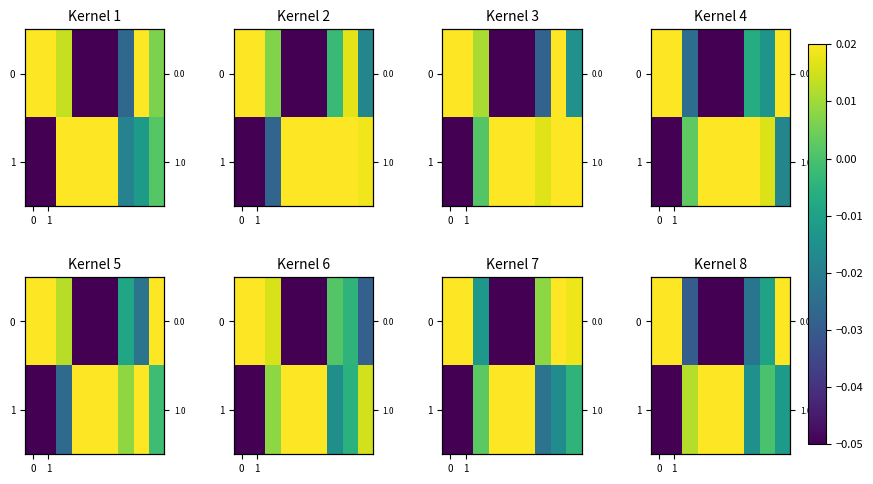

Rank the series at 1 from highest to lowest value.

0, 1